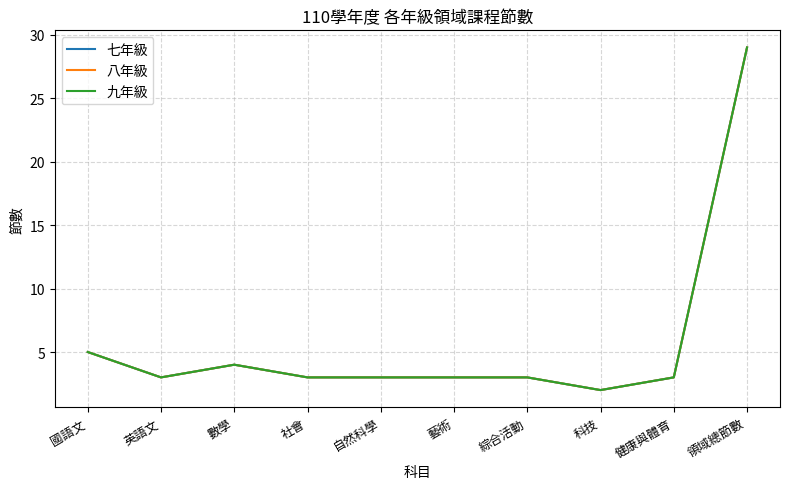

What is the minimum value shown in the chart?

2